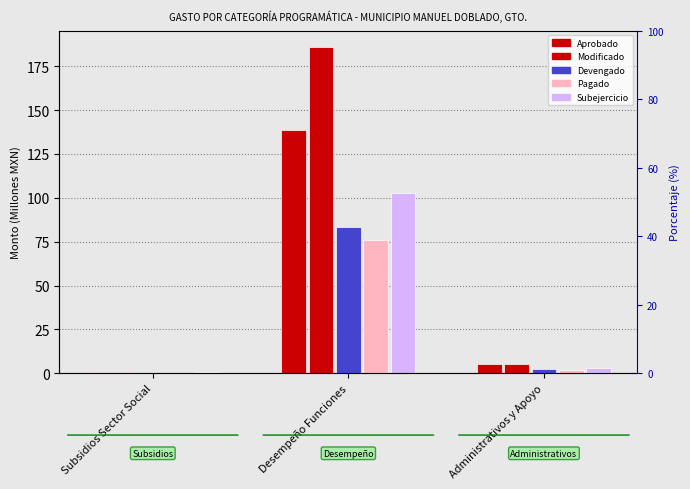

Is the value of Devengado at Desempeño Funciones greater than the value of Modificado at Desempeño Funciones?

No